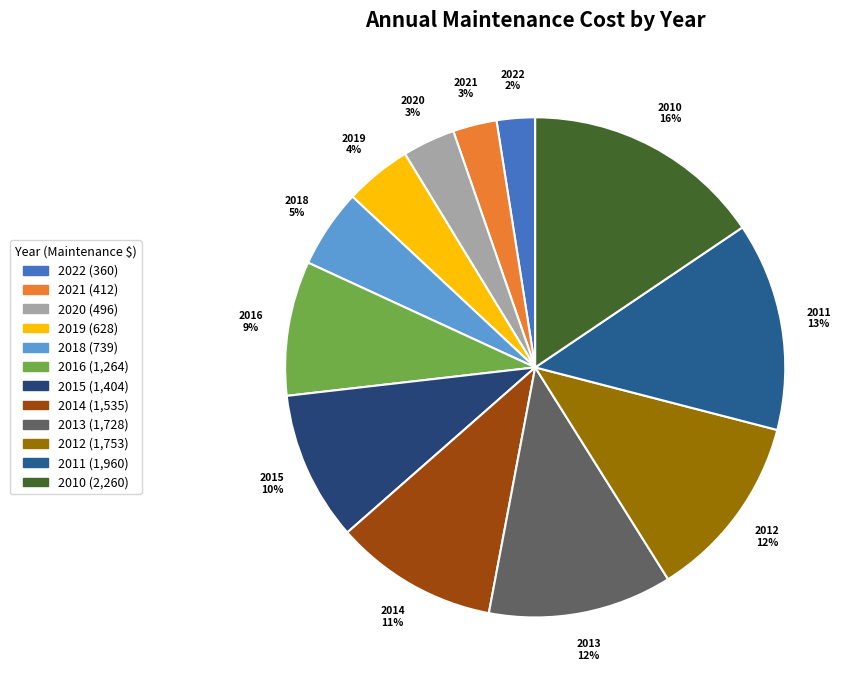

Between 2020 and 2021, which is larger?

2020